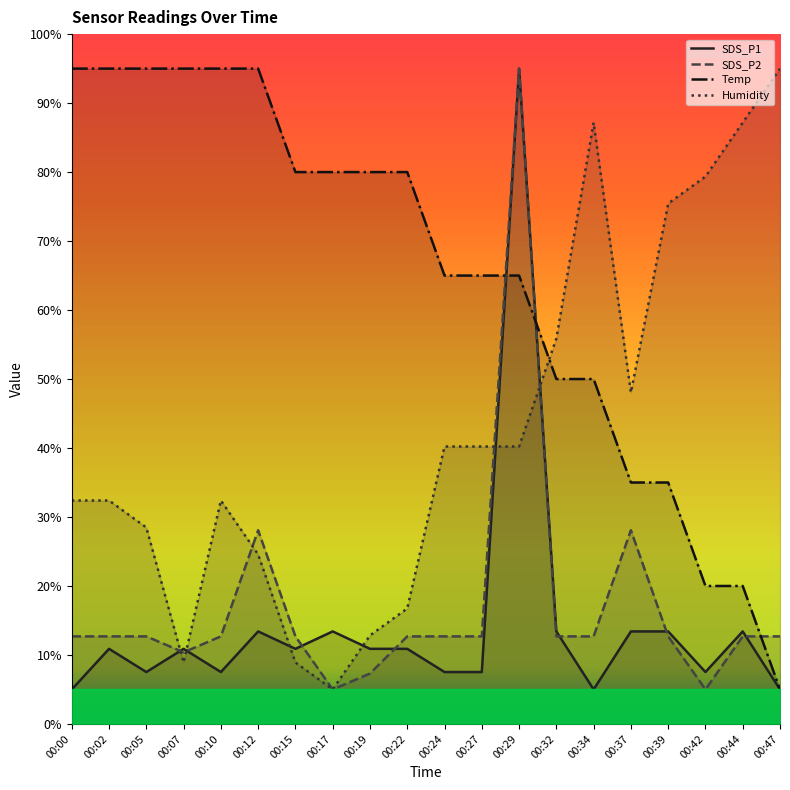

Reading right to left, list all the values displayed in this chart.

SDS_P1: 5.0	13.4	7.5	13.4	13.4	5.0	13.4	95.0	7.5	7.5	10.9	10.9	13.4	10.9	13.4	7.5	10.9	7.5	10.9	5.0
SDS_P2: 12.7	12.7	5.0	12.7	28.1	12.7	12.7	95.0	12.7	12.7	12.7	7.3	5.0	12.7	28.1	12.7	10.4	12.7	12.7	12.7
Temp: 5.0	20.0	20.0	35.0	35.0	50.0	50.0	65.0	65.0	65.0	80.0	80.0	80.0	80.0	95.0	95.0	95.0	95.0	95.0	95.0
Humidity: 95.0	87.2	79.3	75.4	48.0	87.2	55.9	40.2	40.2	40.2	16.7	12.8	5.0	8.9	24.6	32.4	8.9	28.5	32.4	32.4